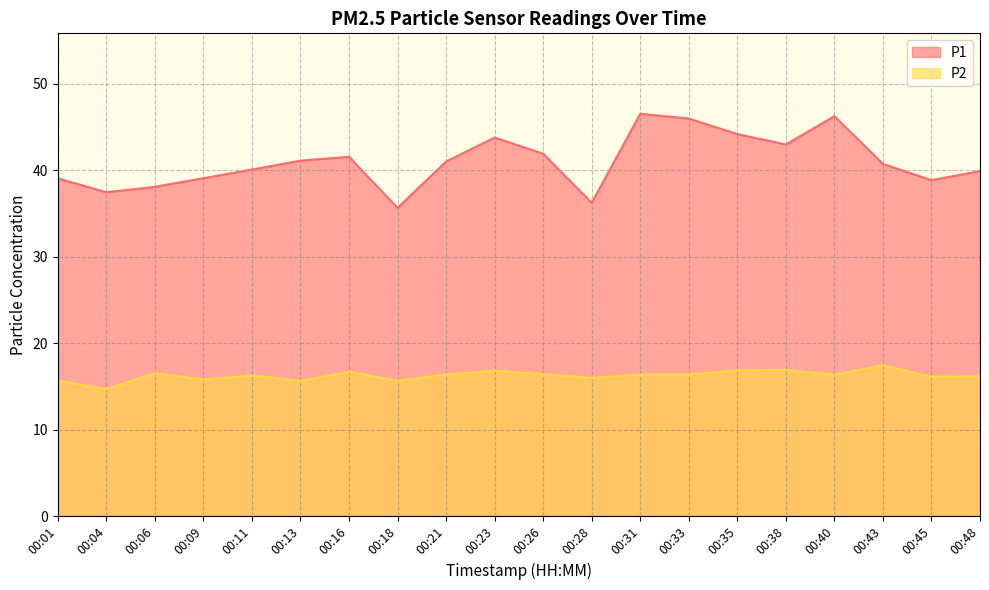

True or false: P1 has a value of 43.8 at 00:23.

True